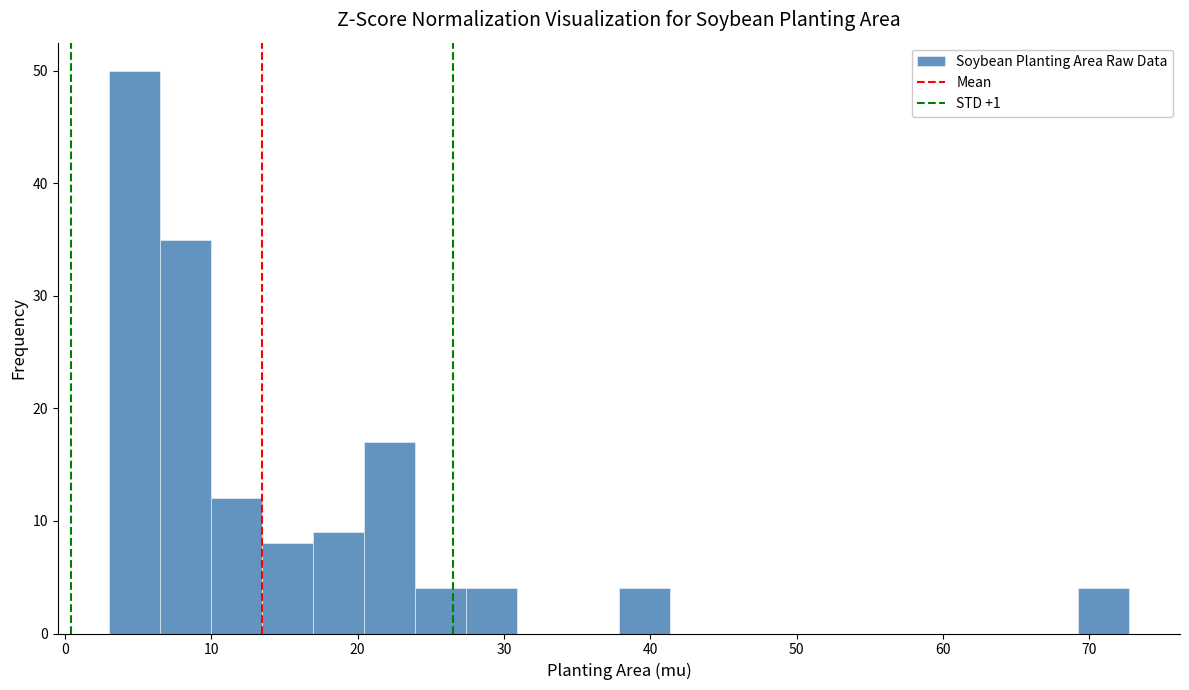

Around what value on the x-axis is the tallest bar? Give the approximate position of its centre, as read against the axis.

5